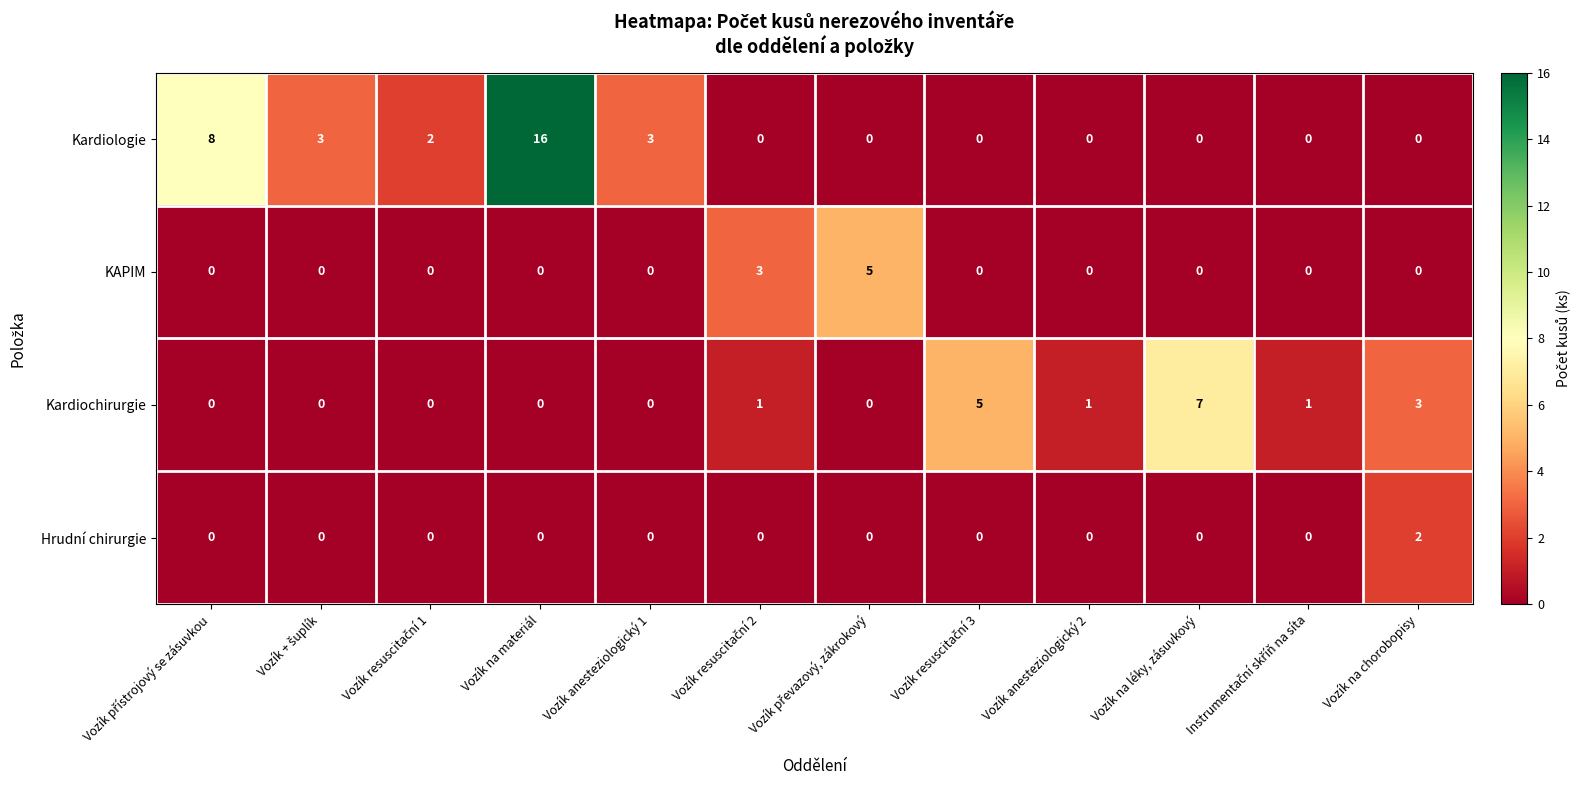

How many Hrudní chirurgie values are between 0 and 1?

11